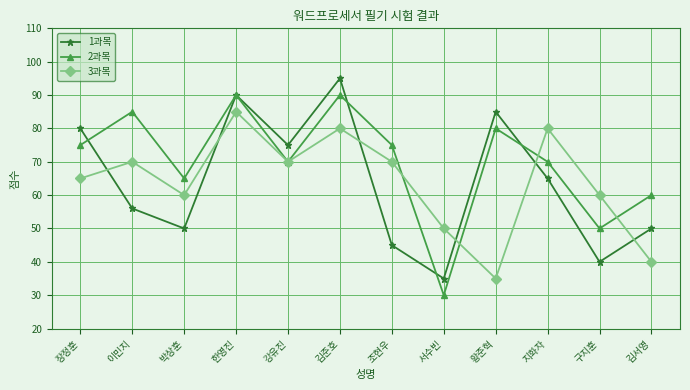

Where is 2과목 nearest to the value 60?

김서영